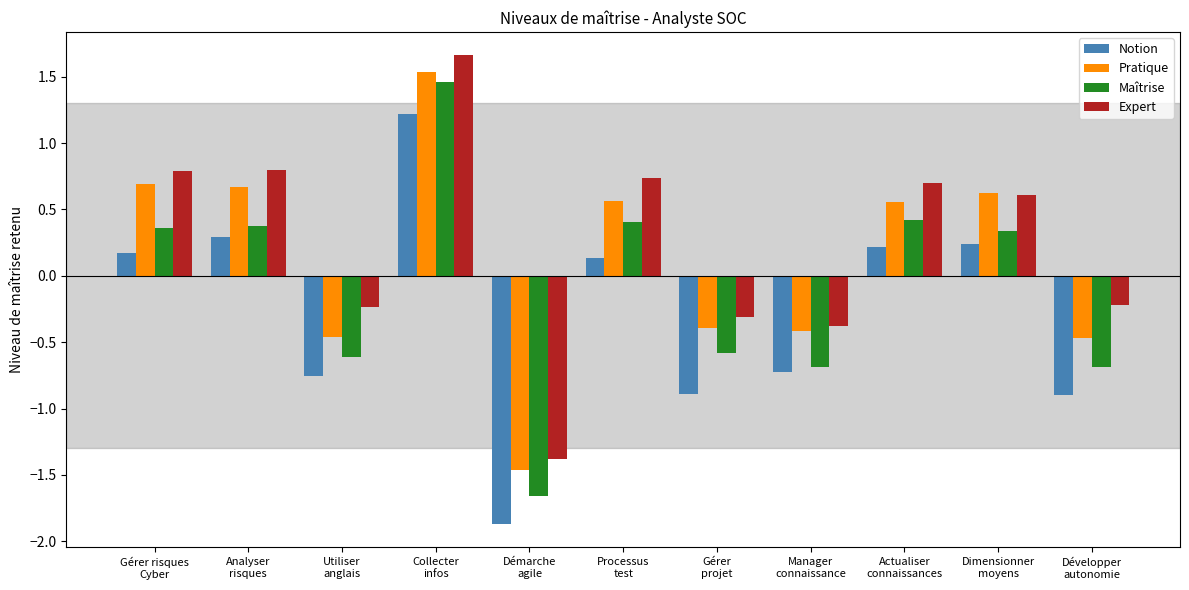

Count the Maîtrise values in the range 0 to 1.

5